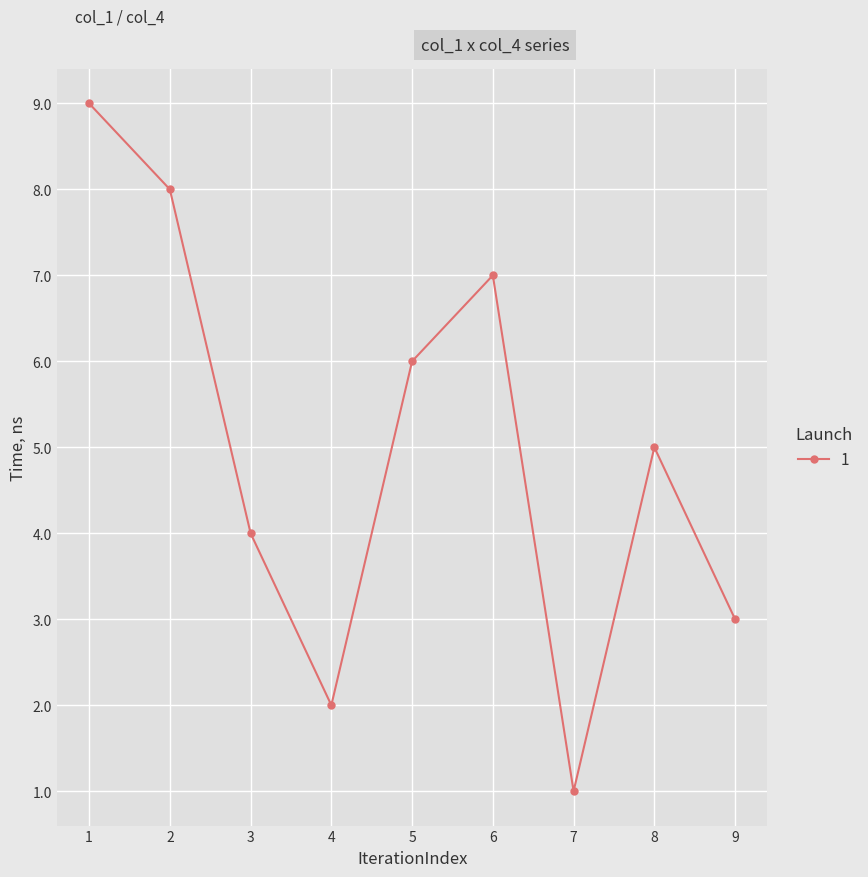

Reading left to right, transcribe all the data shown in this chart.

9	8	4	2	6	7	1	5	3